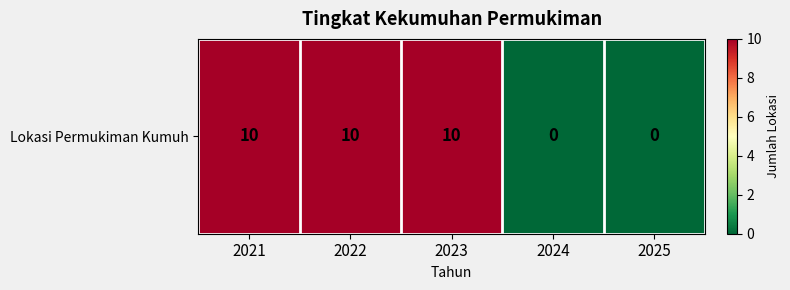

What is the greatest value displayed?

10